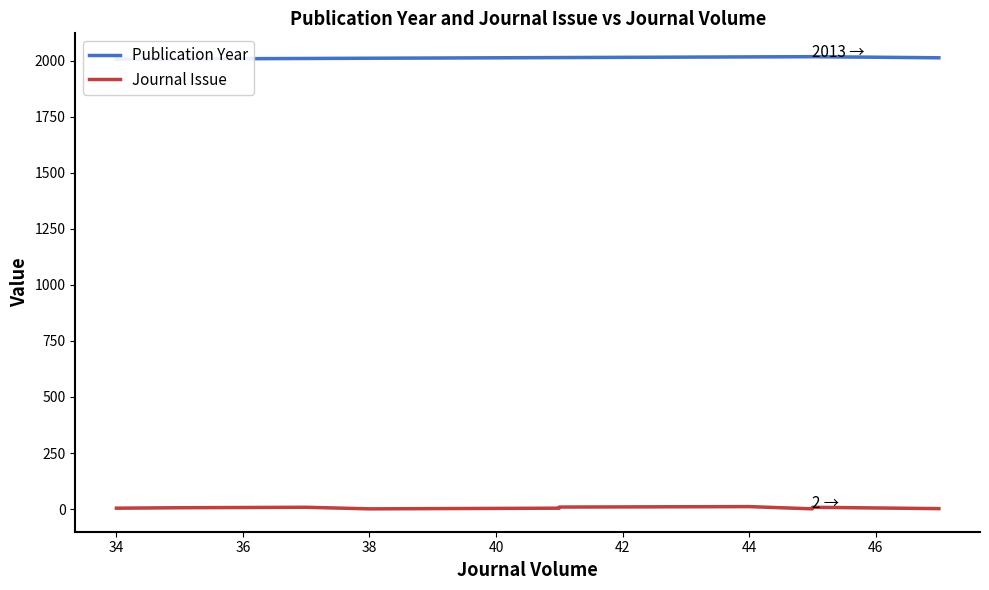

What is the lowest value of the Journal Issue series?

1